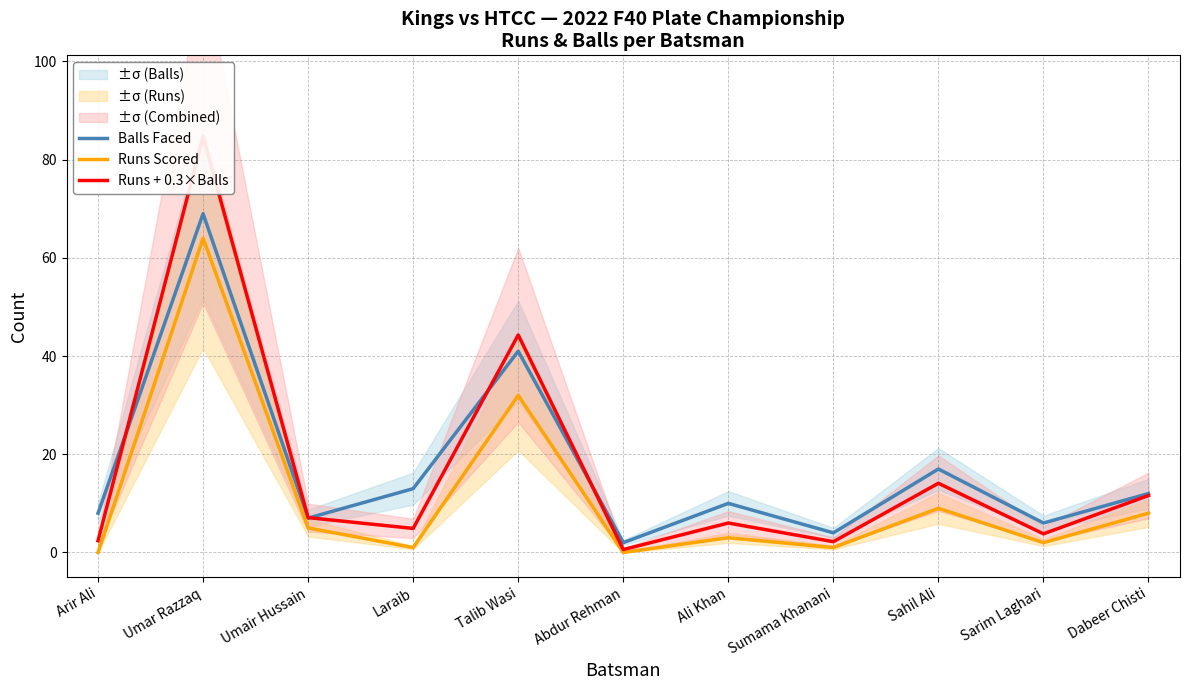

What is the label of the 10th point from the left?

Sarim Laghari